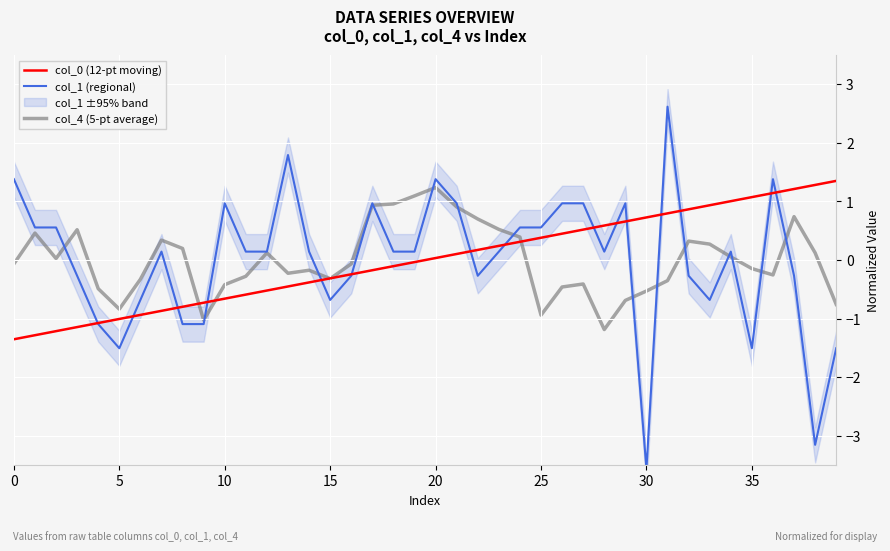

What is the lowest value of the col_1 (regional) series?

-3.6